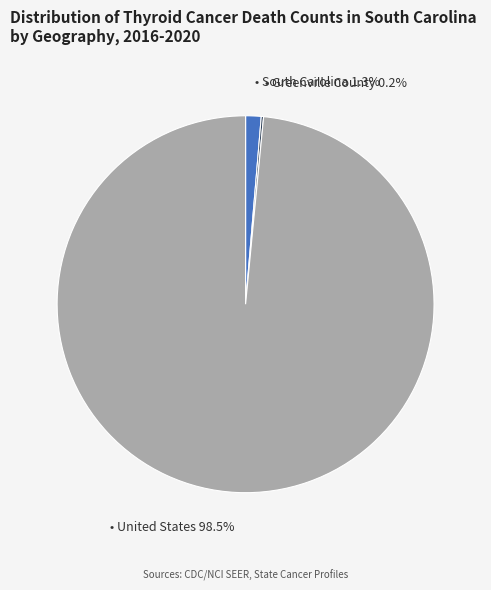

Is there a majority slice in this chart?

Yes